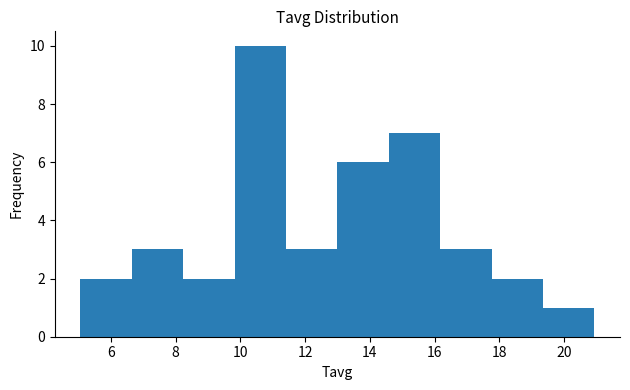

Reading left to right, transcribe this chart: for each bar, give the range it covers on the x-axis and its height. Neither the bar edges nor the heights are printed on the chart, so give them approximately, as read against the axes.

5.0 to 6.6: 2
6.6 to 8.2: 3
8.2 to 9.8: 2
9.8 to 11.4: 10
11.4 to 13.0: 3
13.0 to 14.6: 6
14.6 to 16.2: 7
16.2 to 17.8: 3
17.8 to 19.4: 2
19.4 to 21.0: 1